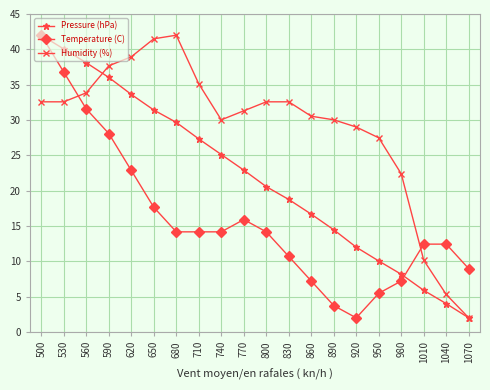

What is the average value of the Temperature (C) series?

16.1